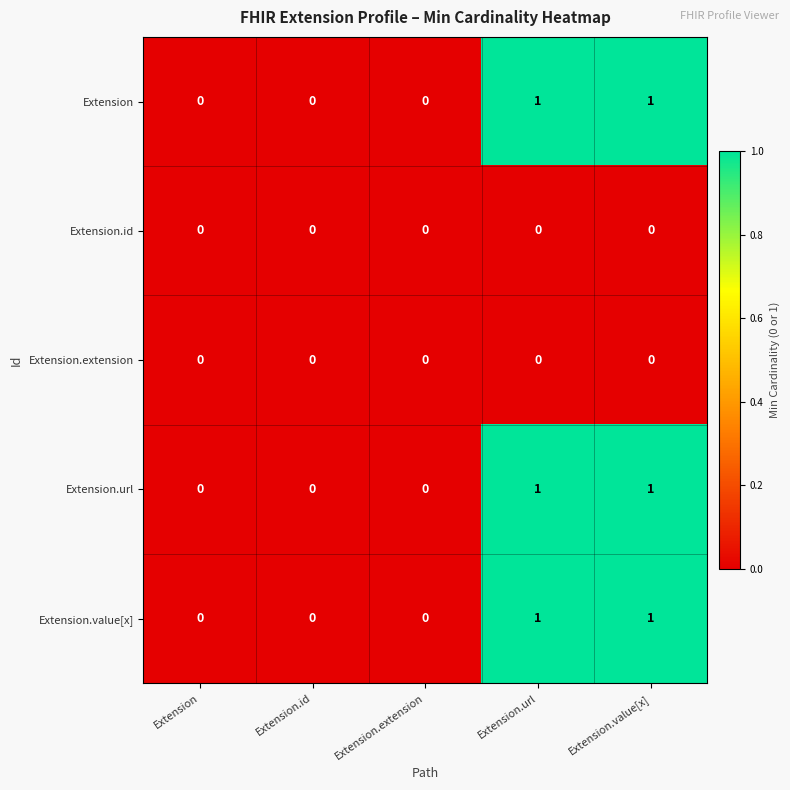

Is it true that Extension.url equals 0 at Extension?

True